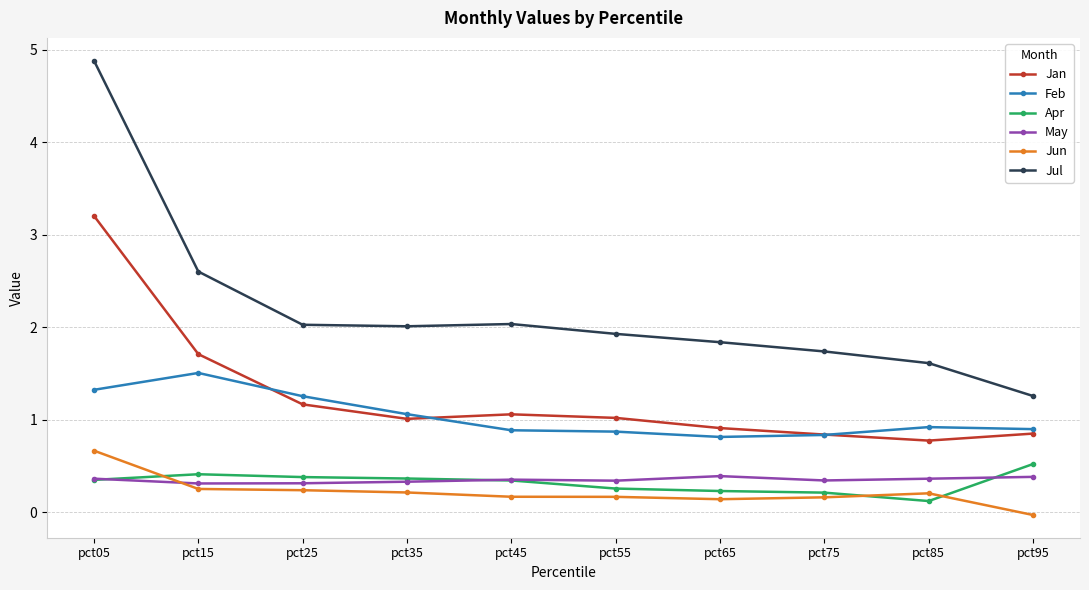

Which category has the highest value across all series?

pct05